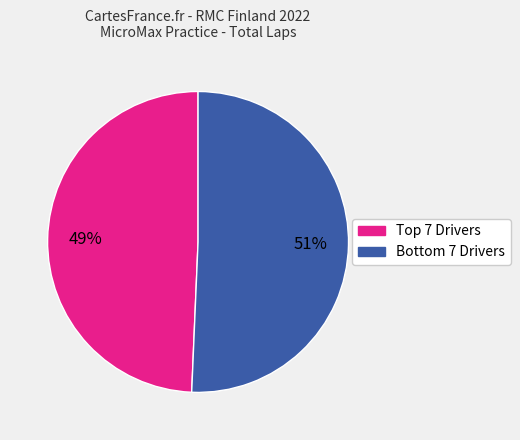

Is there any slice that represents more than half of the pie?

Yes